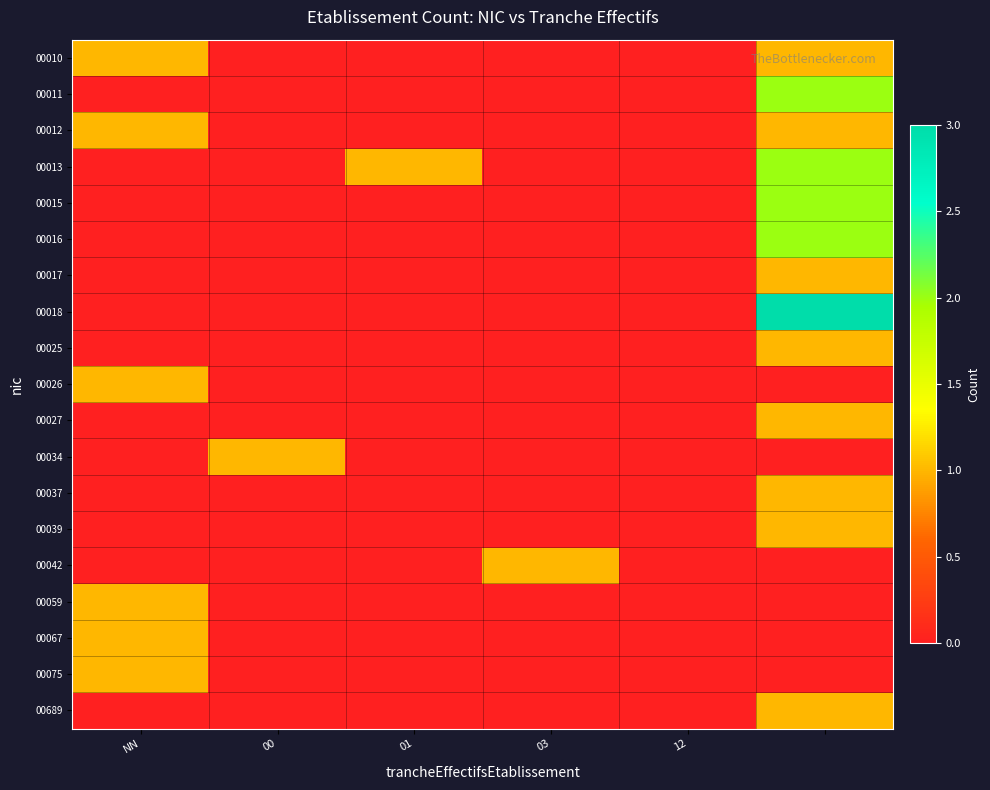

Reading right to left, extract all data points from this chart.

00010: 1	0	0	0	0	1
00011: 2	0	0	0	0	0
00012: 1	0	0	0	0	1
00013: 2	0	0	1	0	0
00015: 2	0	0	0	0	0
00016: 2	0	0	0	0	0
00017: 1	0	0	0	0	0
00018: 3	0	0	0	0	0
00025: 1	0	0	0	0	0
00026: 0	0	0	0	0	1
00027: 1	0	0	0	0	0
00034: 0	0	0	0	1	0
00037: 1	0	0	0	0	0
00039: 1	0	0	0	0	0
00042: 0	0	1	0	0	0
00059: 0	0	0	0	0	1
00067: 0	0	0	0	0	1
00075: 0	0	0	0	0	1
00689: 1	0	0	0	0	0